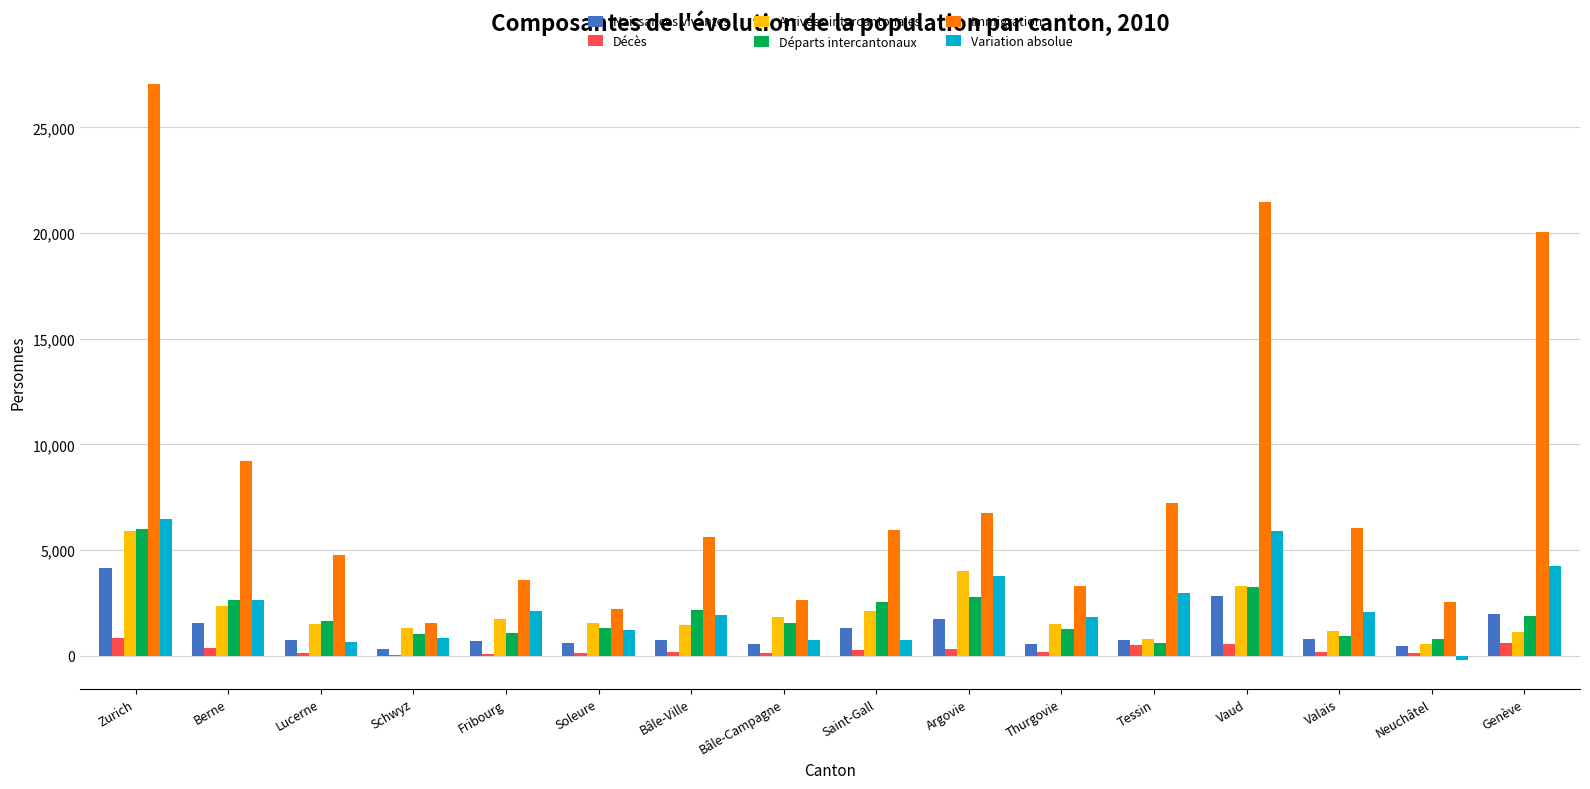

What is the maximum value shown in the chart?

27069